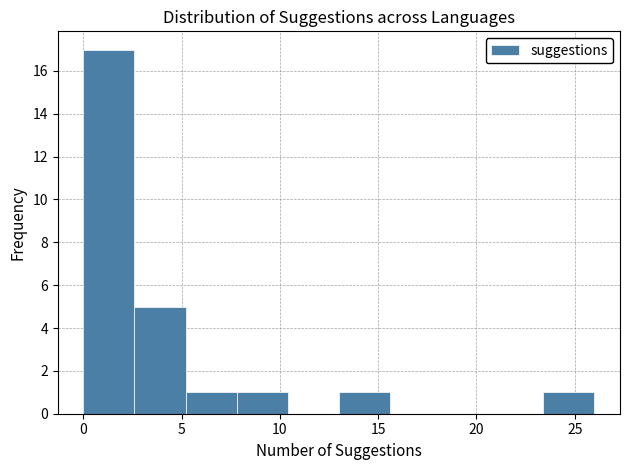

Over which range of the x-axis is the bar tallest?

0.0 to 2.6